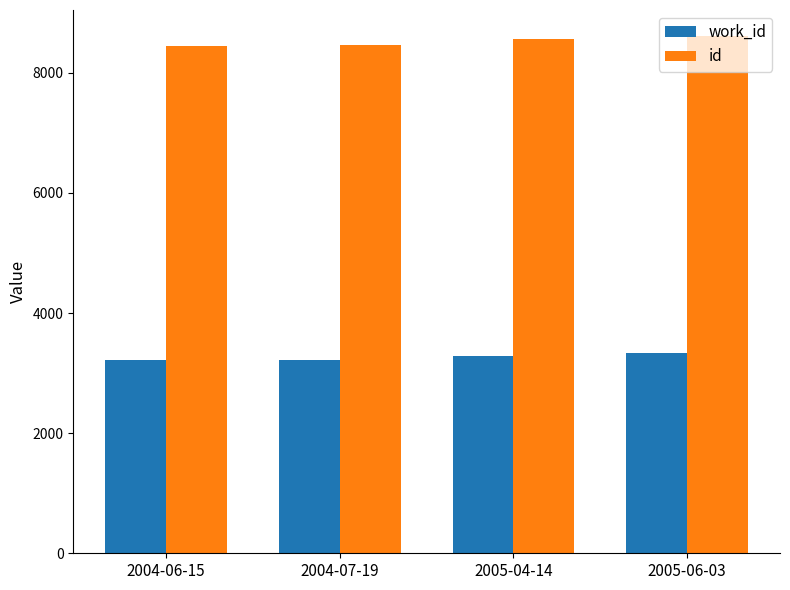

What position from the right is 2004-07-19?

3